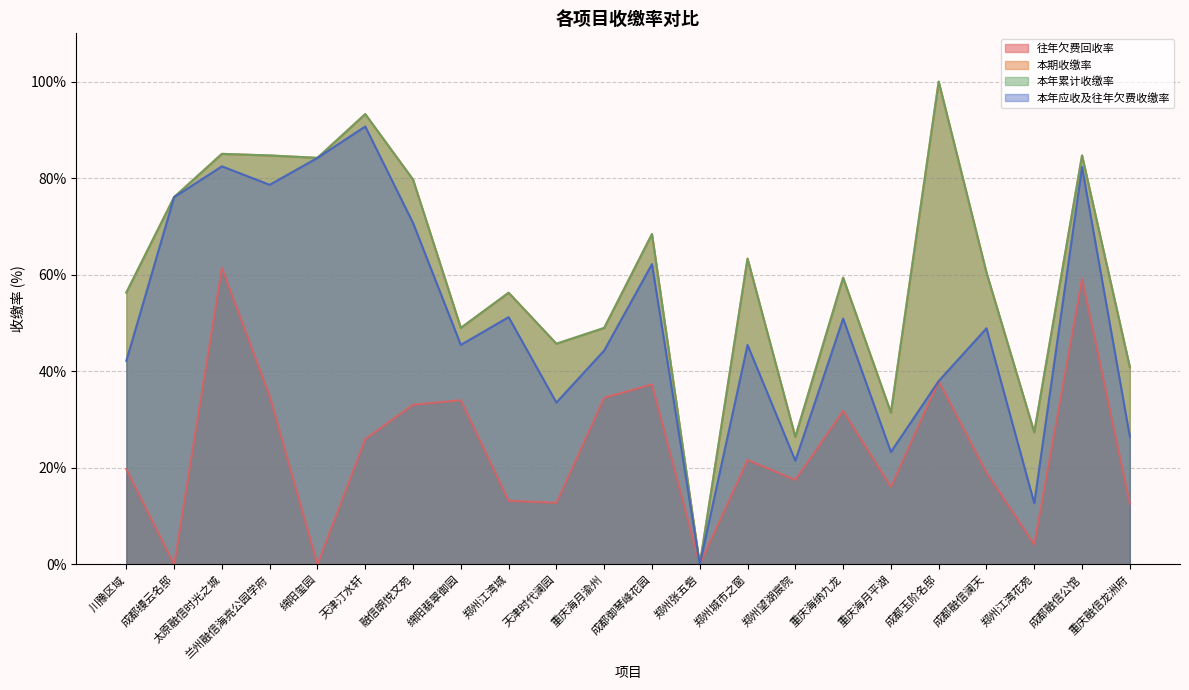

Rank the series at 重庆海月渝州 from highest to lowest value.

本期收缴率, 本年累计收缴率, 本年应收及往年欠费收缴率, 往年欠费回收率